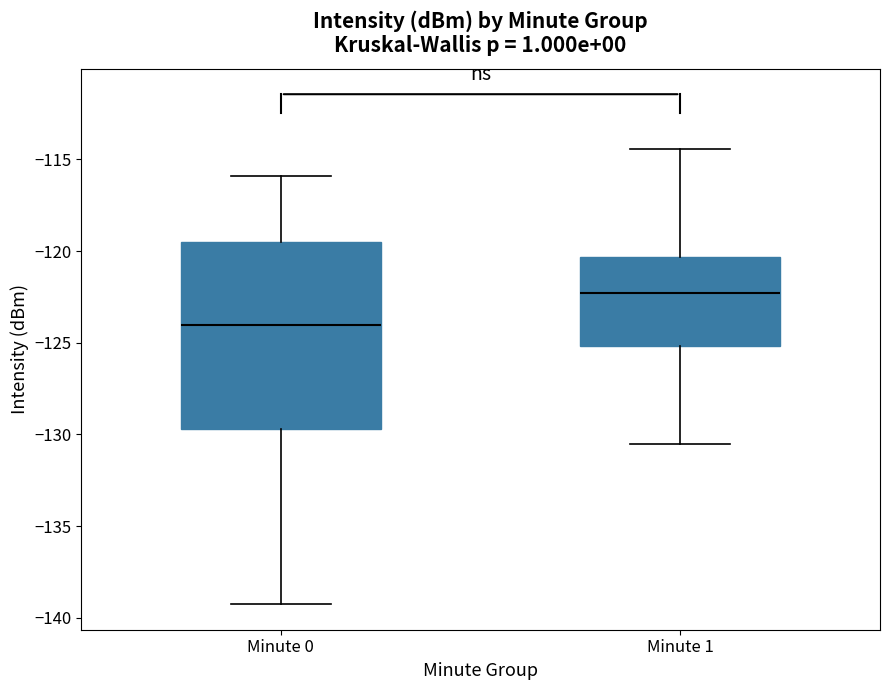

Reading left to right, read every box against the y-axis: the position of its median line, the range the box covers, and the ends of its whiskers. The values are not printed on the chart, so give them approximately, as read against the axis.

Minute 0: median -124.0, box -129.5 to -119.5, whiskers -139.5 to -116.0
Minute 1: median -122.5, box -125.0 to -120.5, whiskers -130.5 to -114.5